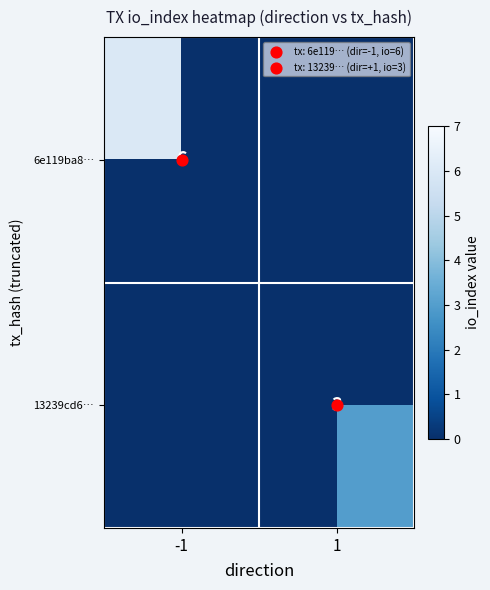

How many positive values does the 13239cd6… series have?

1